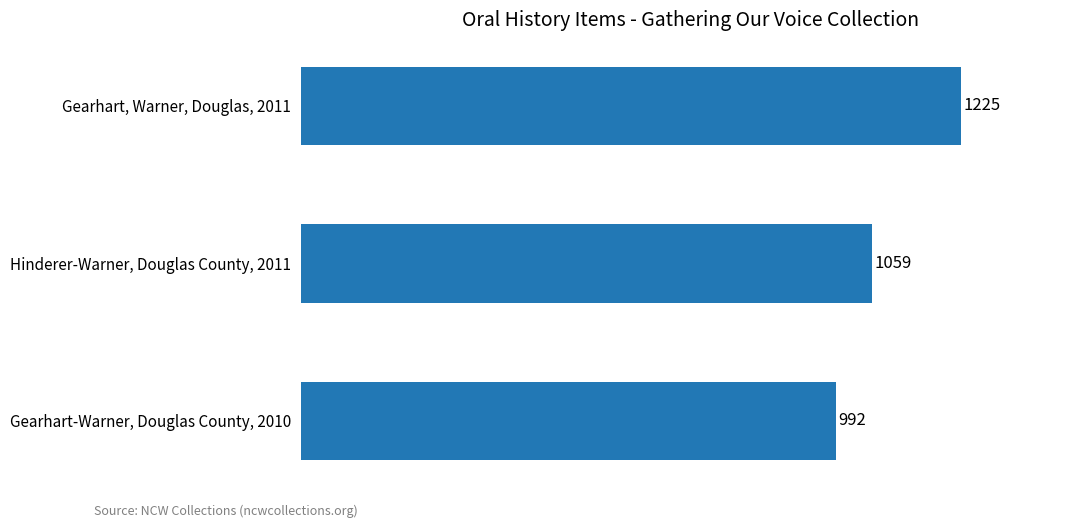

What is the approximate value at Hinderer-Warner, Douglas County, 2011, to the nearest 10?

1060